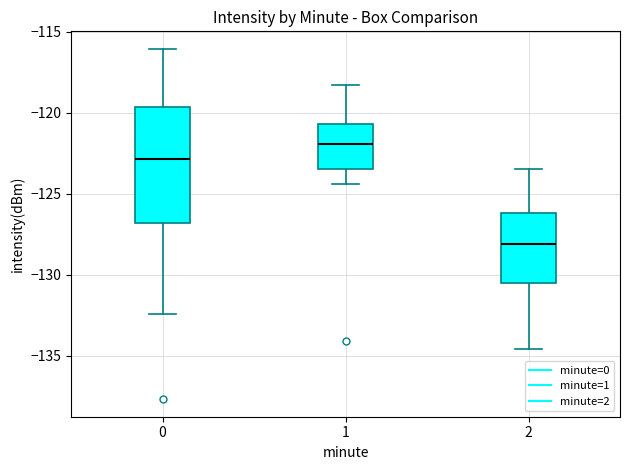

Which box's median line is the highest?

1